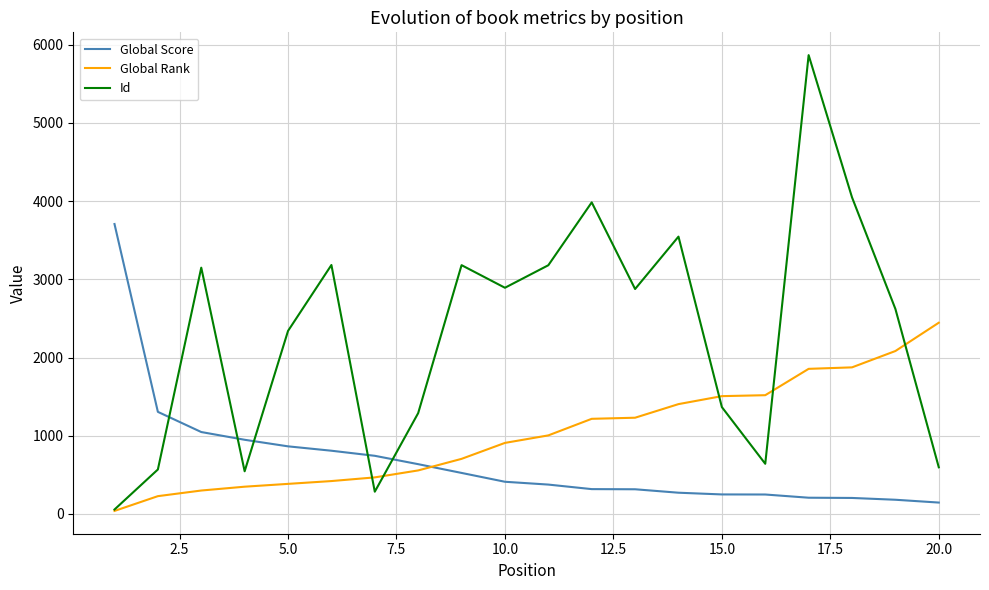

Which series has the largest total across all categories?

Id